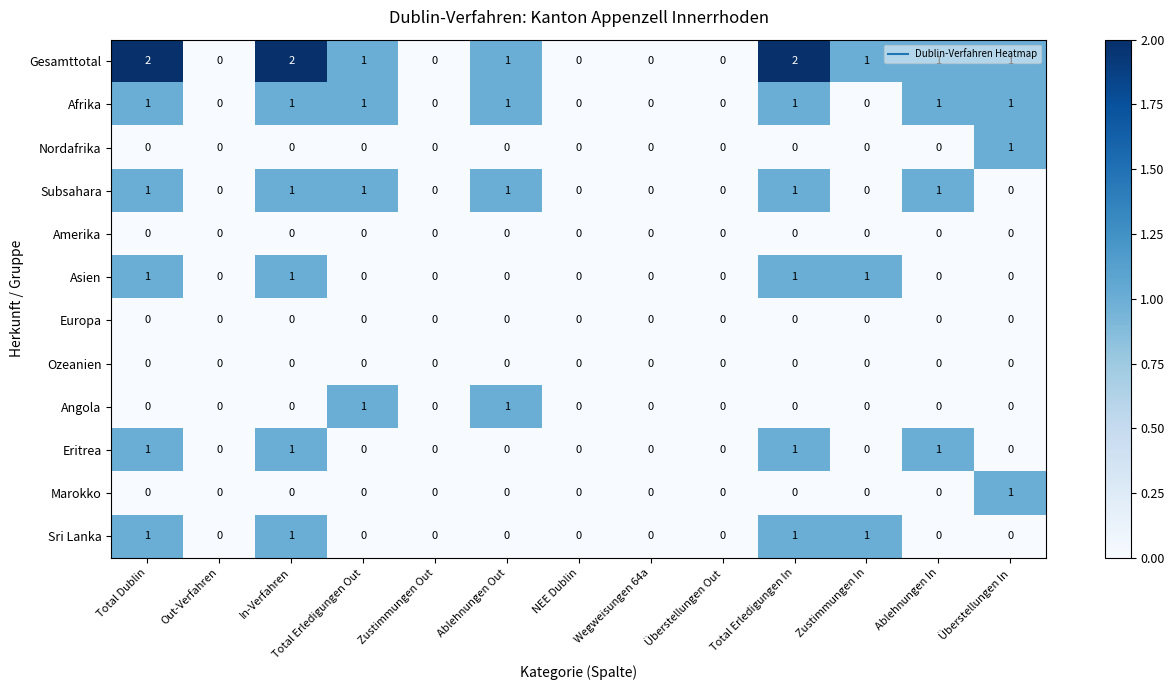

The value of Europa at Ablehnungen In is 0. True or false?

True